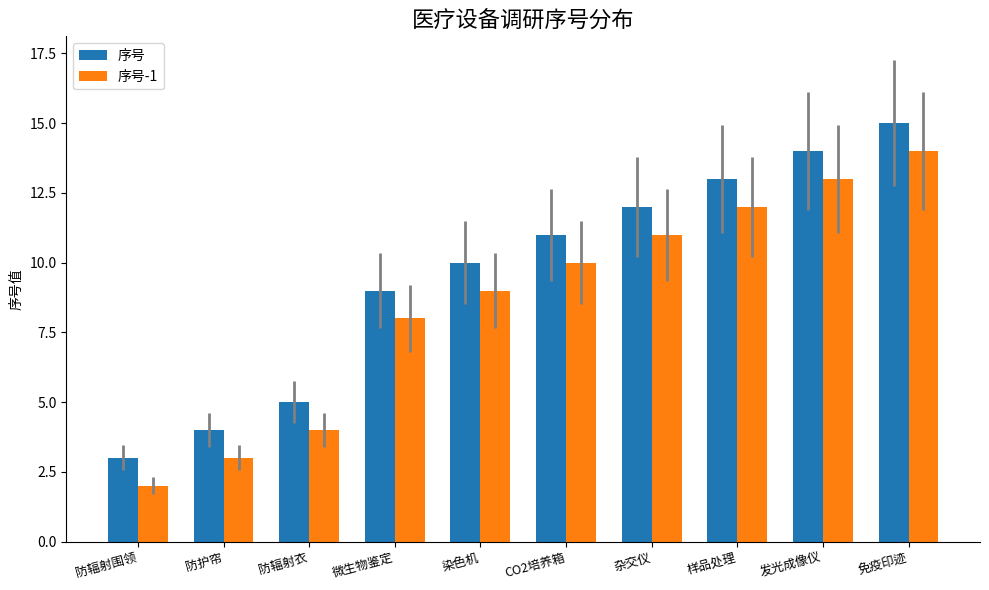

At which label is 序号-1 closest to 8?

微生物鉴定